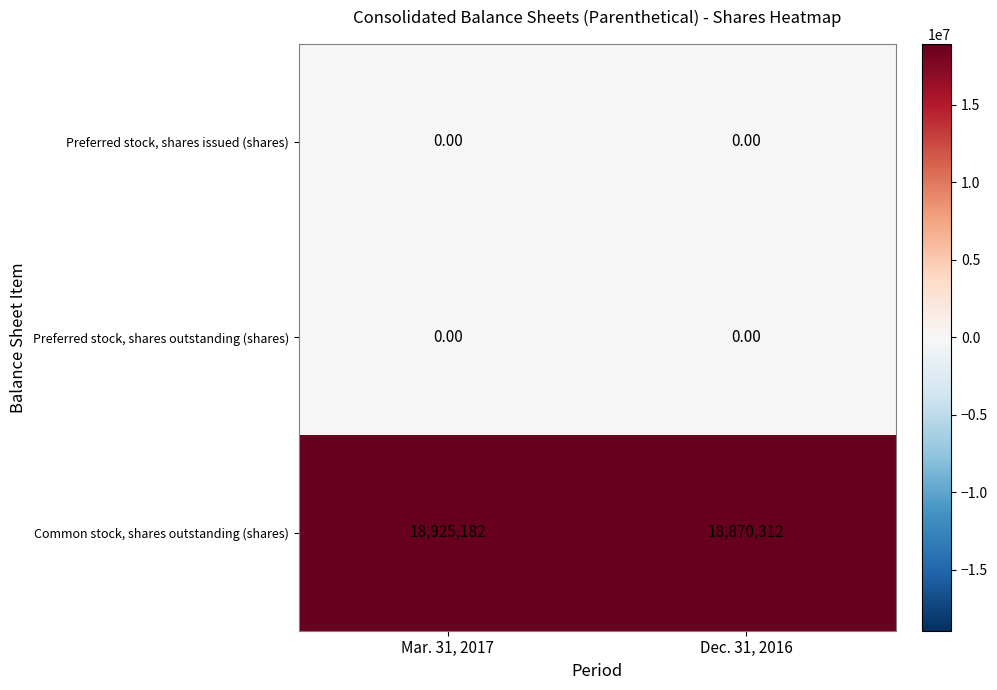

Which series has the largest total across all categories?

Common stock, shares outstanding (shares)